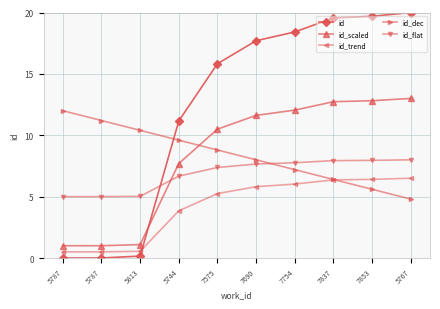

What is the average value of the id_trend series?

4.2